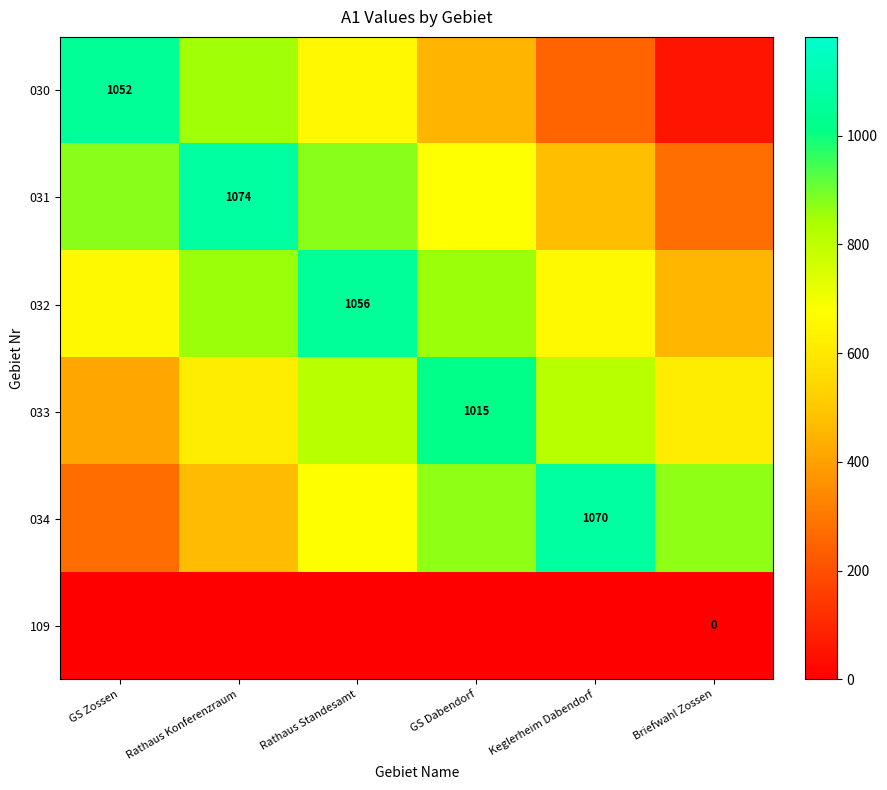

What is the maximum value shown in the chart?

1074